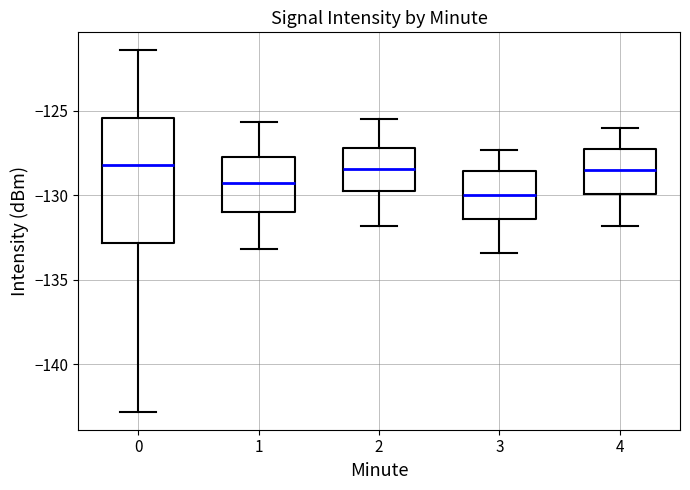

Reading left to right, transcribe this box plot: for each box, give where its median line is, the range the box spans, and where its two whiskers end, as read against the y-axis. The values are not printed on the chart, so give them approximately, as read against the axis.

0: median -128.0, box -133.0 to -125.5, whiskers -143.0 to -121.5
1: median -129.0, box -131.0 to -128.0, whiskers -133.0 to -125.5
2: median -128.5, box -130.0 to -127.0, whiskers -132.0 to -125.5
3: median -130.0, box -131.5 to -128.5, whiskers -133.5 to -127.5
4: median -128.5, box -130.0 to -127.0, whiskers -132.0 to -126.0